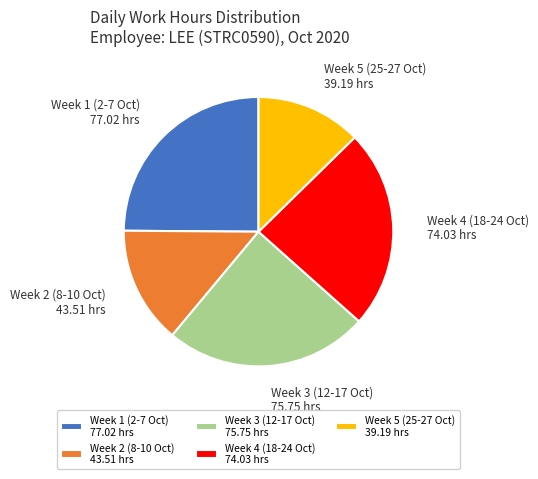

The Week 3 (12-17 Oct) slice represents 24% of the pie. True or false?

True